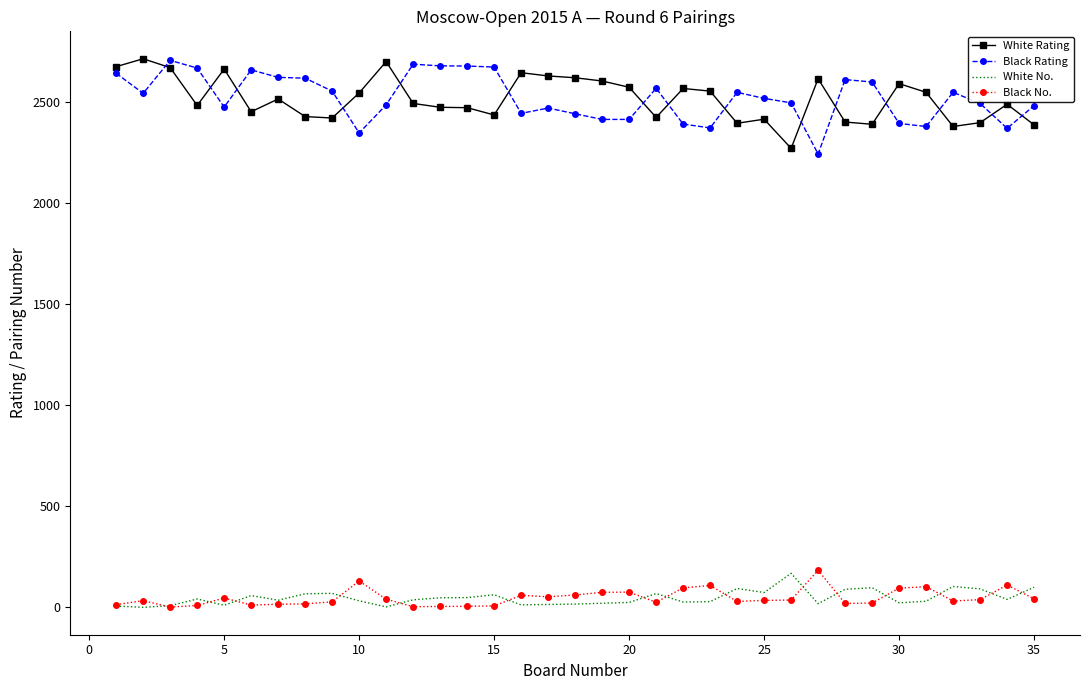

True or false: Black No. and Black Rating cross at least once.

False